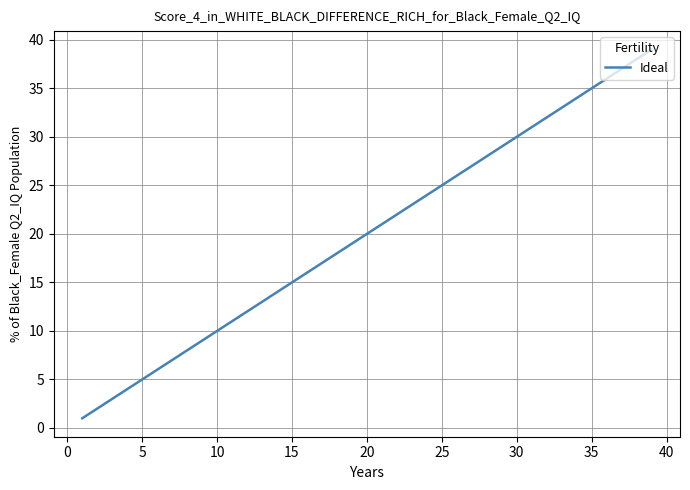

What is the greatest value displayed?

39